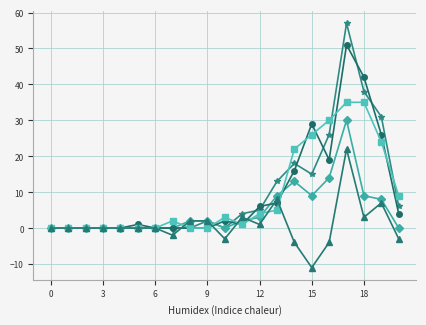

What is the minimum value shown in the chart?

-11